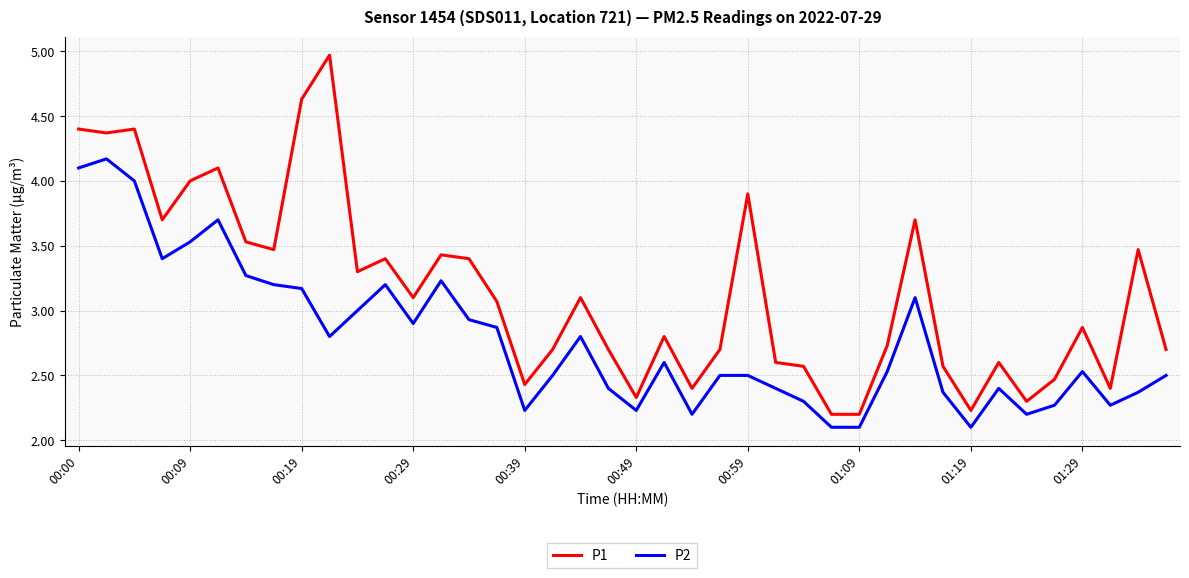

Which series has the largest range (max minus min)?

P1